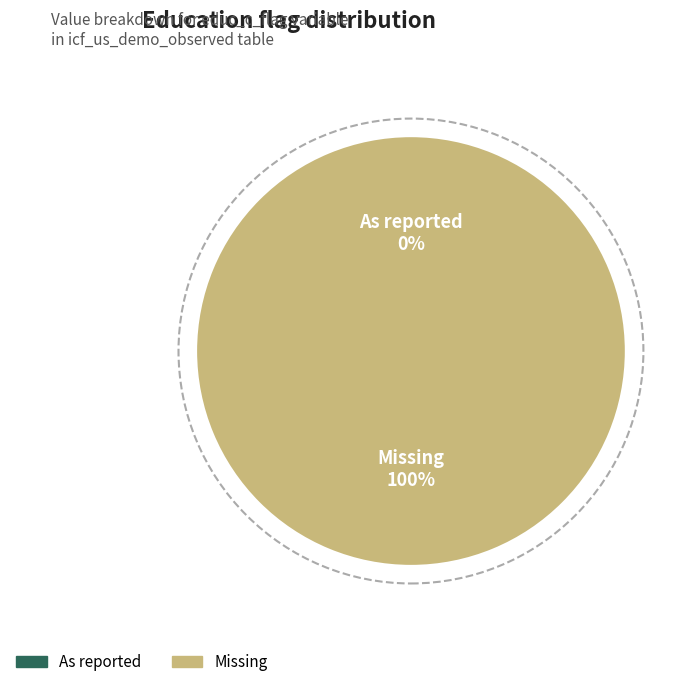

Which category accounts for the majority?

Missing